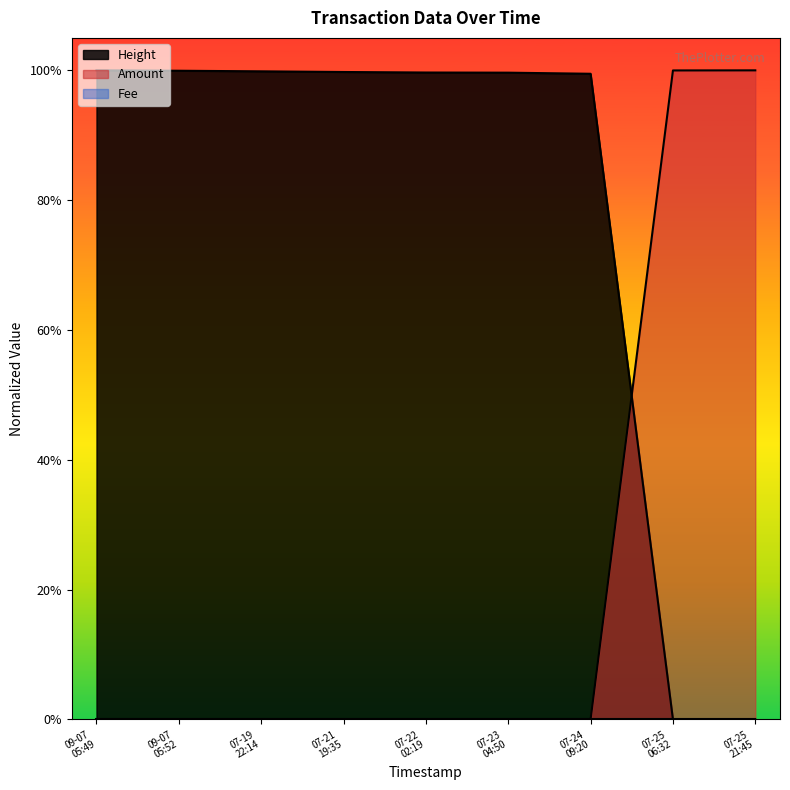

Which category has the lowest value in the Height series?

07-25 21:45